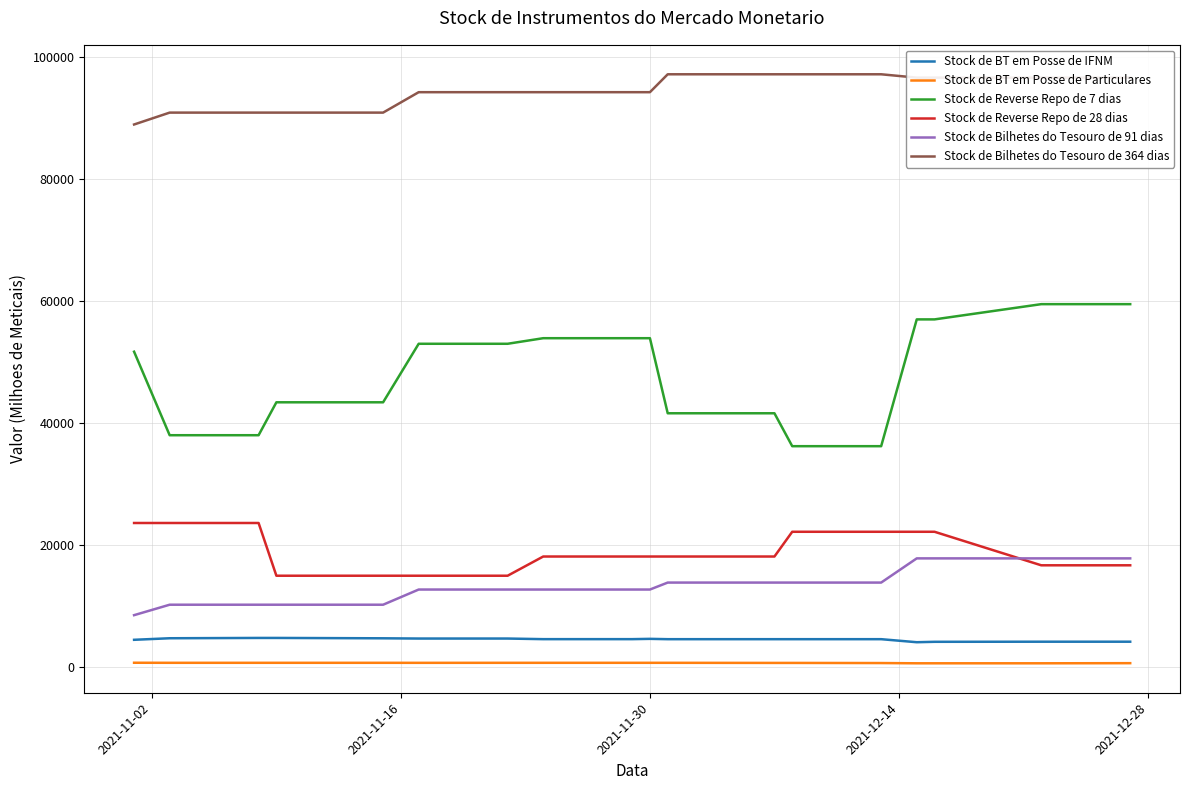

Which series has the largest total across all categories?

Stock de Bilhetes do Tesouro de 364 dias